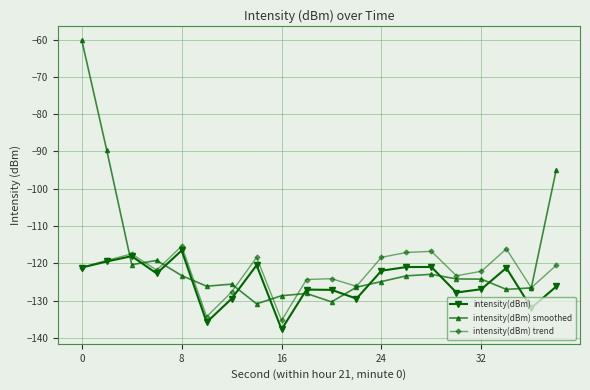

What is the minimum value for intensity(dBm) smoothed?

-130.9